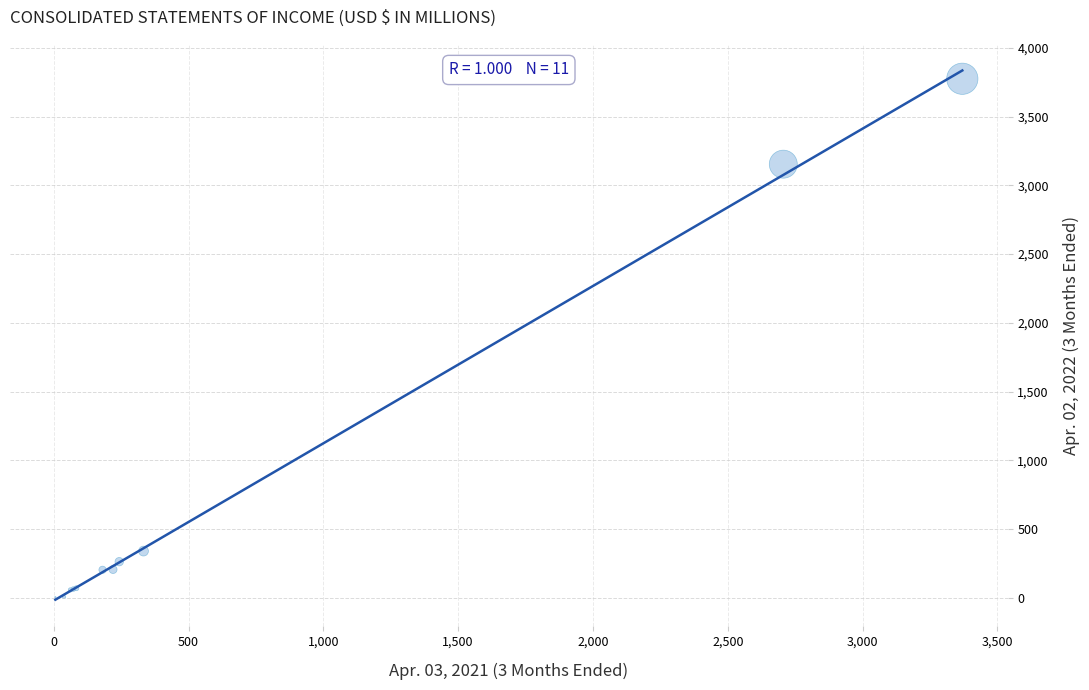

What Y value in the scatter plot is closest to 1890?

3154